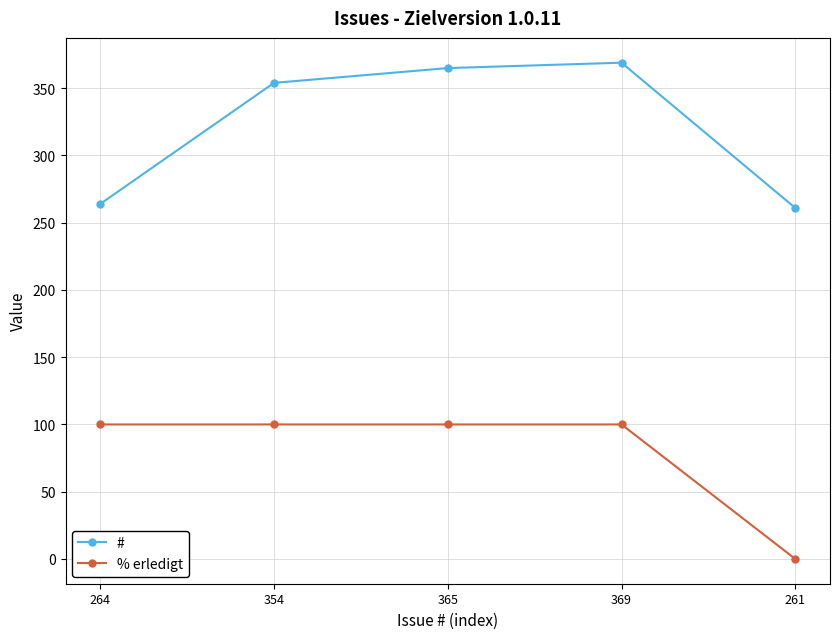

True or false: # and % erledigt cross at least once.

False